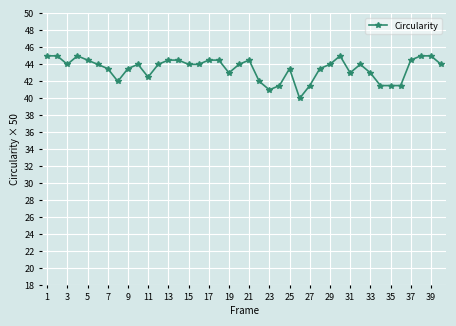

What is the smallest value displayed?

40.0